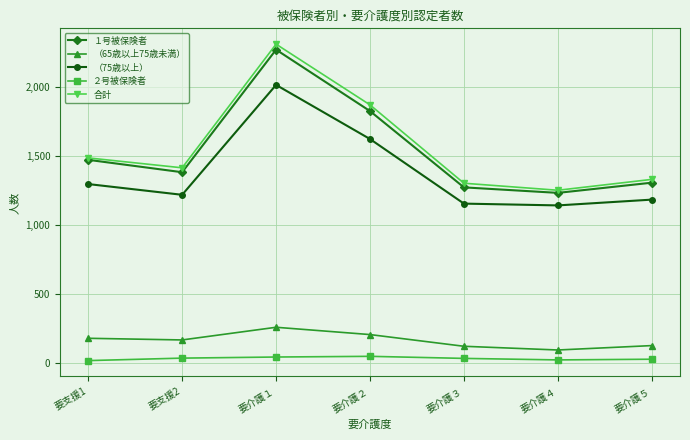

The ２号被保険者 series shows 30 at 要介護３. True or false?

True